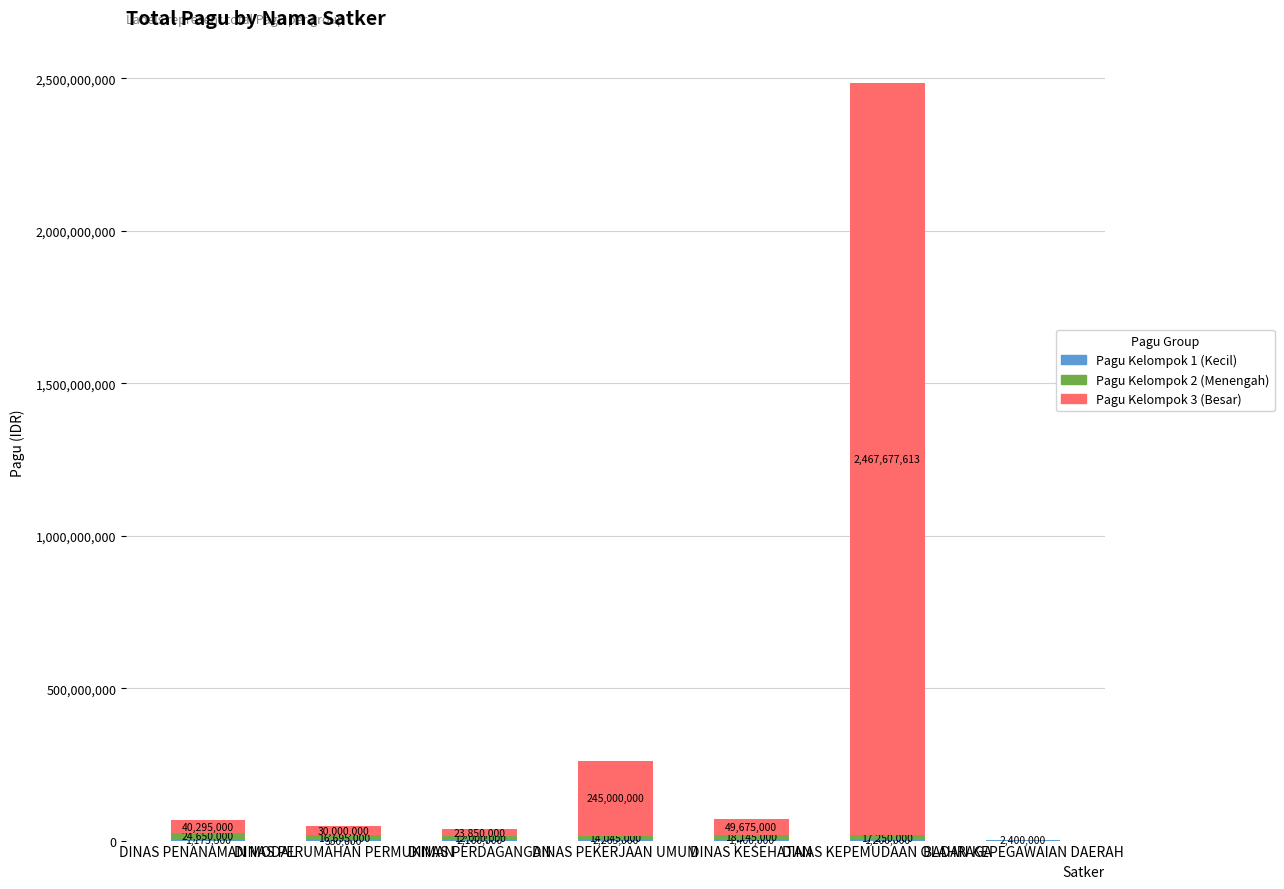

Does the chart contain stacked bars?

Yes